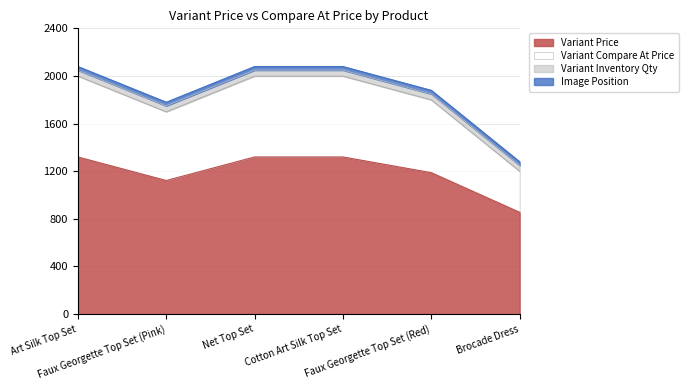

What is the lowest value of the Variant Price series?

854.3